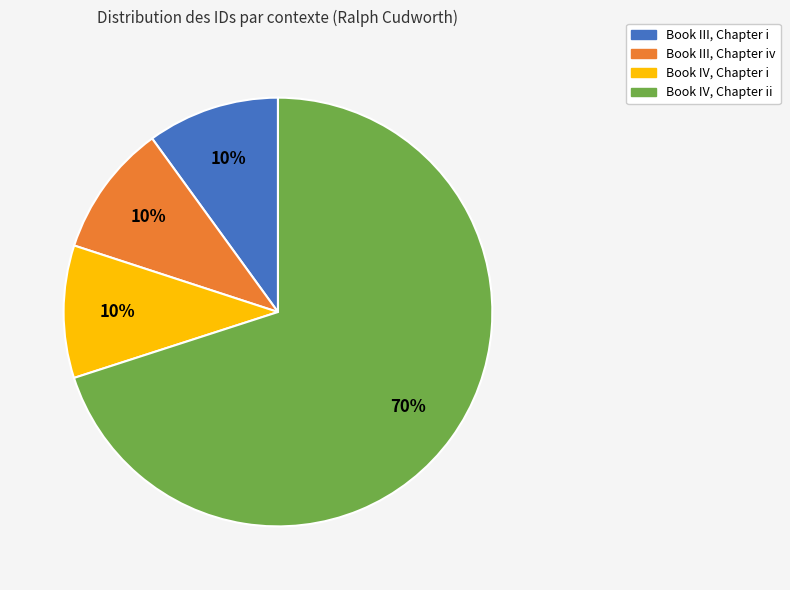

To the nearest percent, what is the average slice percentage?

25%